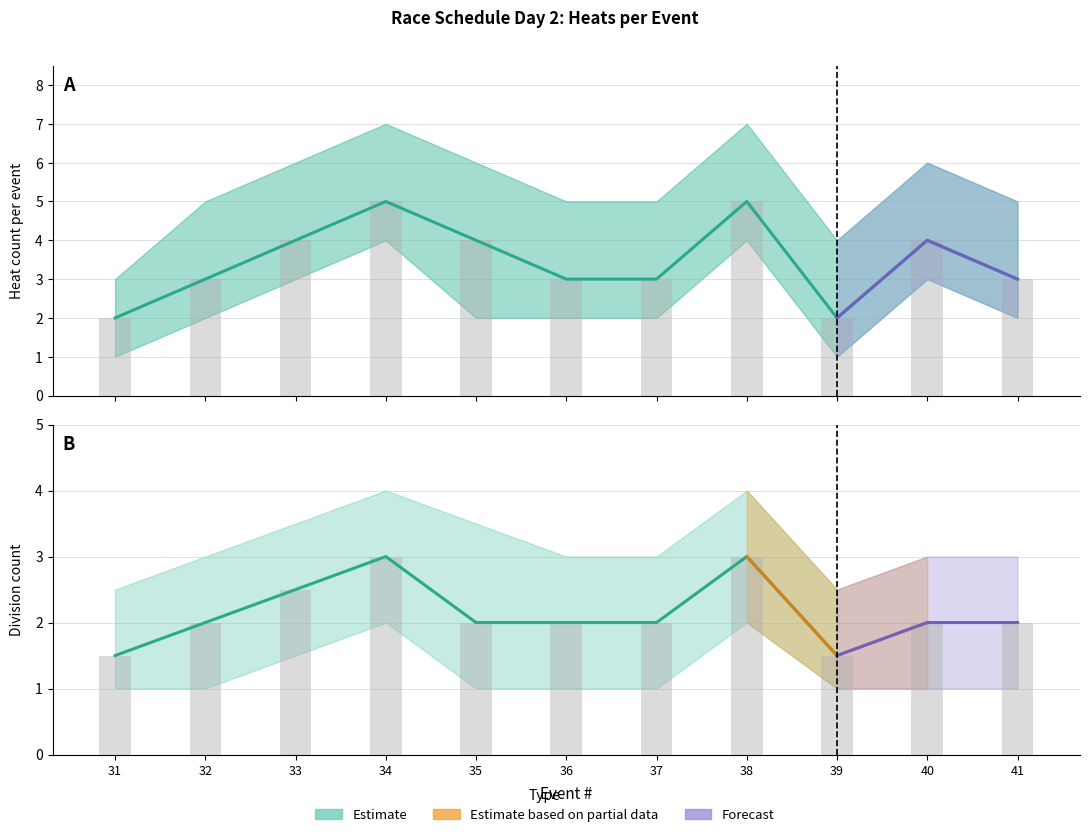

What is the spread (max minus min) of values at 31?

2.0